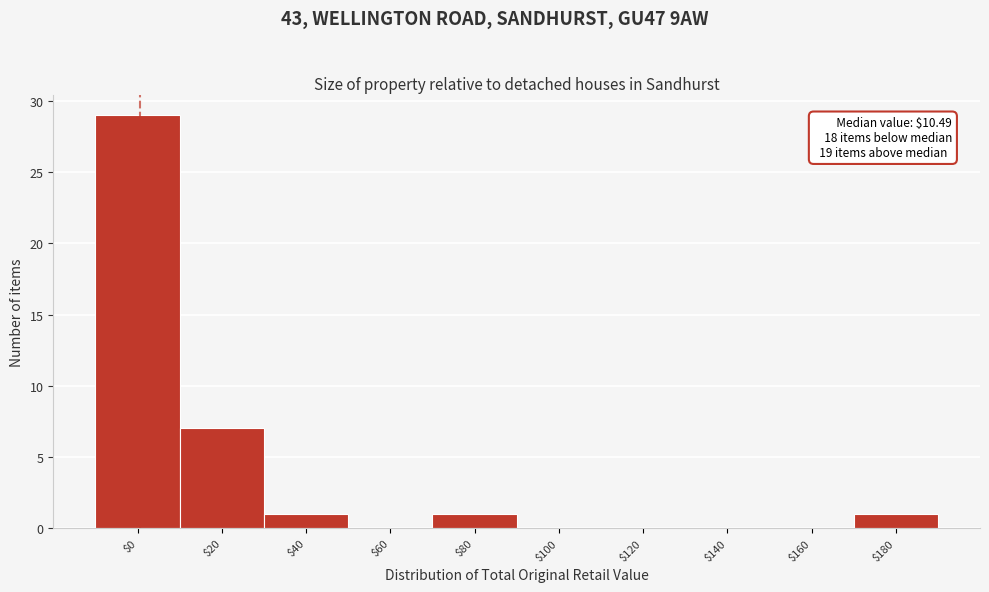

Where is the data nearest to the value 14?

$20